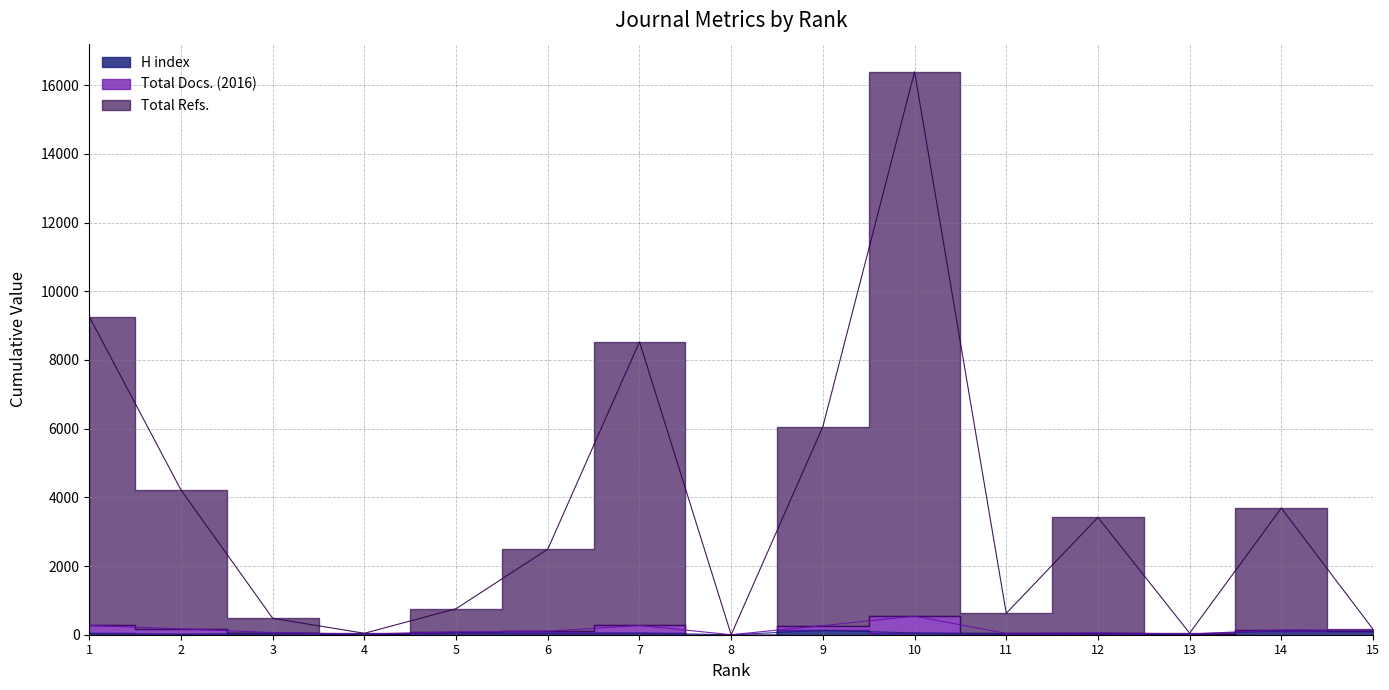

What is the value of the H index point at the 14th from the left?

111